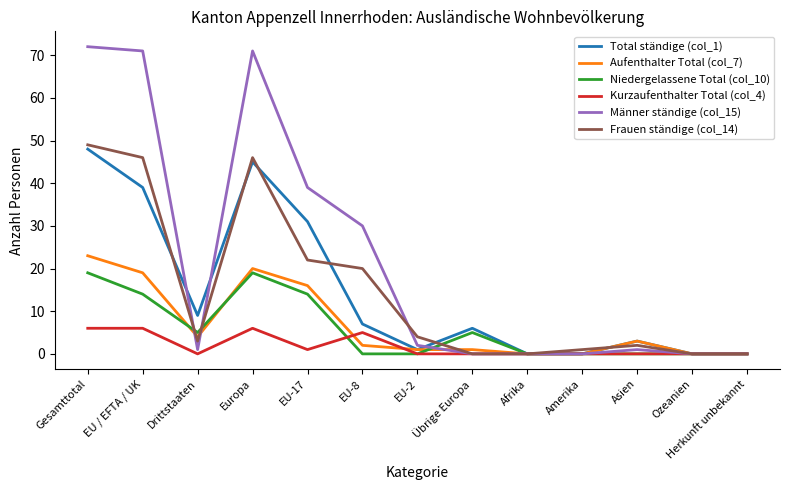

Which series has the largest range (max minus min)?

Männer ständige (col_15)